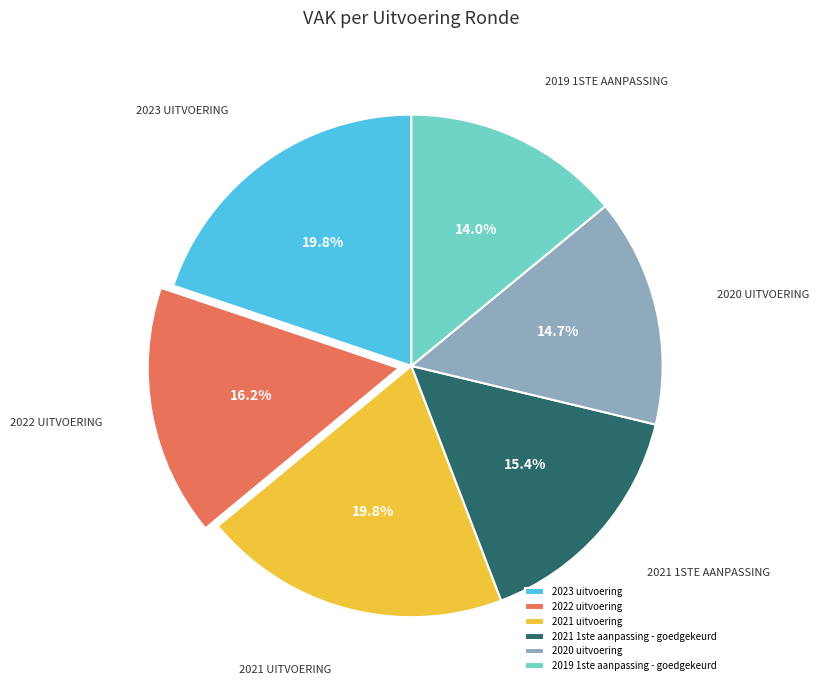

Does 2019 1ste aanpassing - goedgekeurd represent more than half of the total?

No